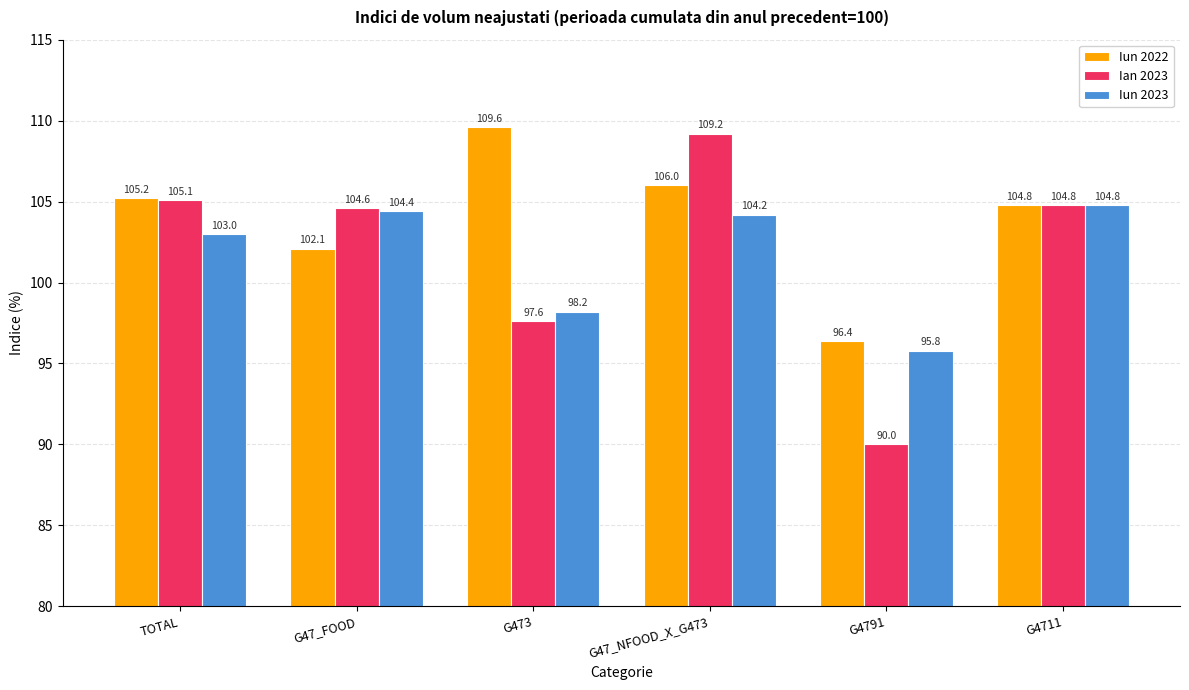

What is the difference between the Ian 2023 values at G473 and G4791?

7.6